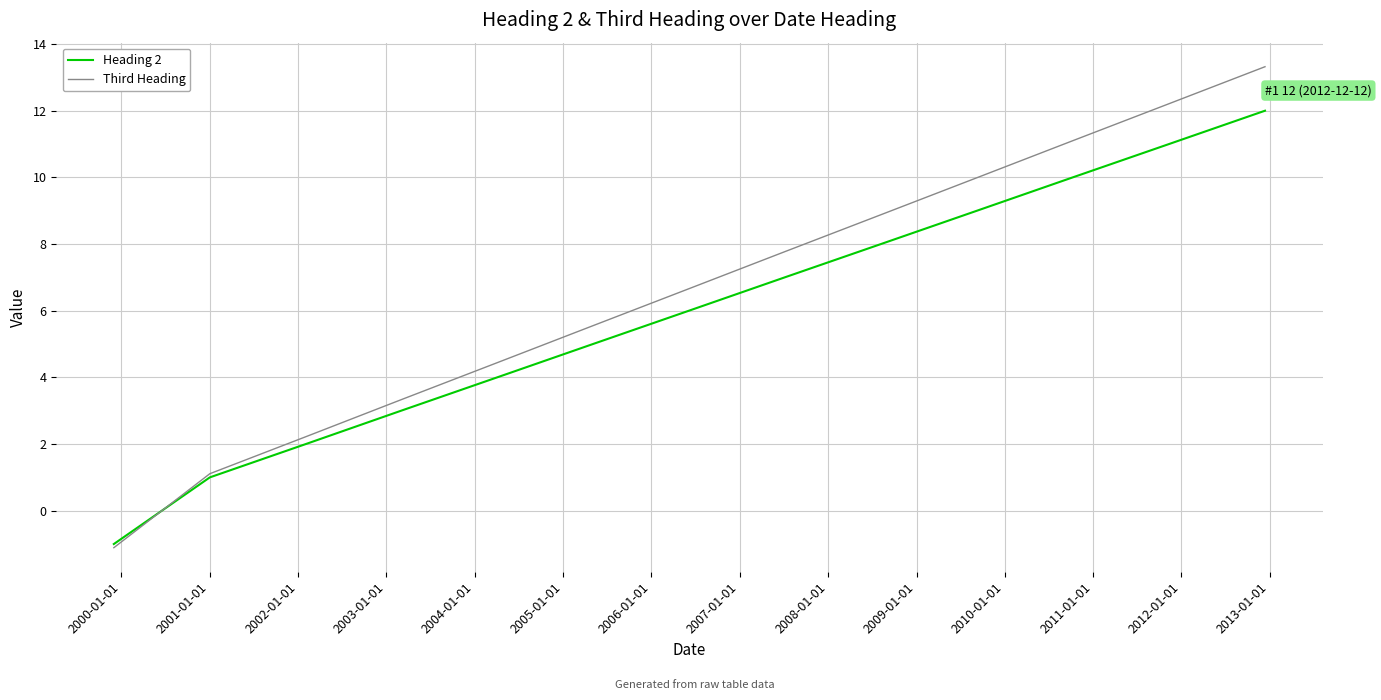

Which series has the widest spread of values?

Third Heading